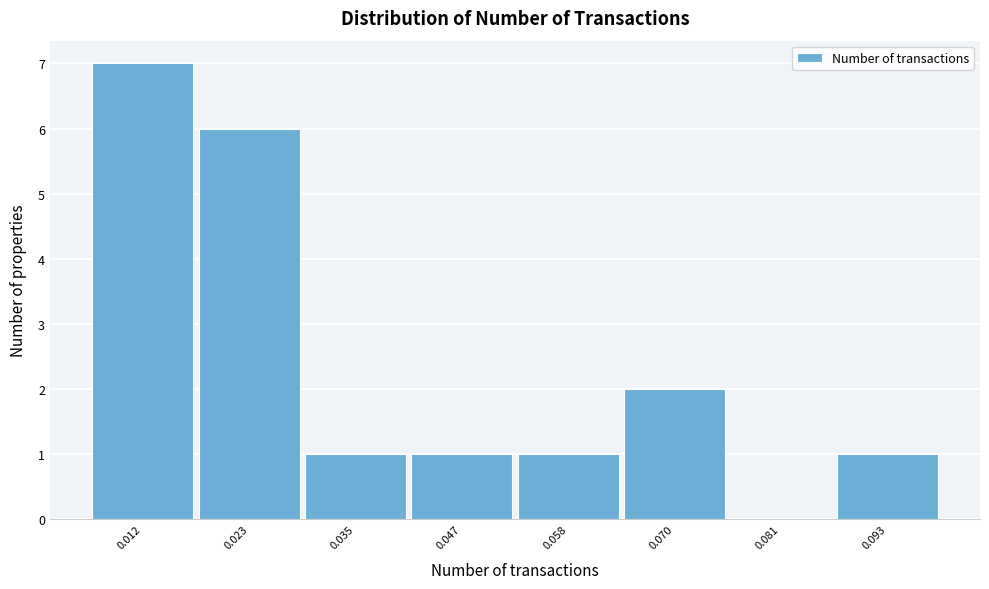

Reading left to right, extract all data points from this chart.

0.012=7	0.023=6	0.035=1	0.047=1	0.058=1	0.070=2	0.081=0	0.093=1